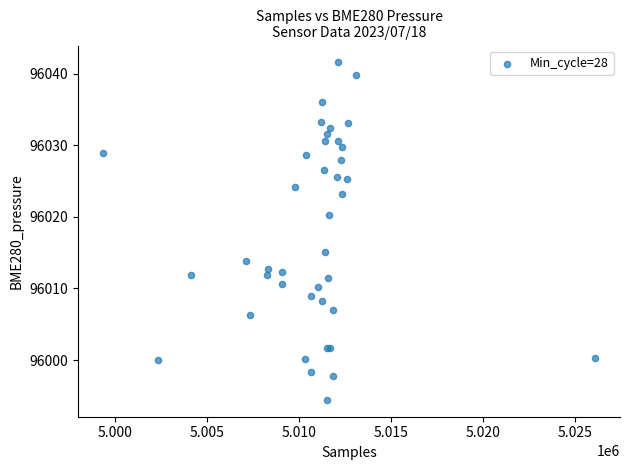

What Y value in the scatter plot is closest to 96018?

96020.2